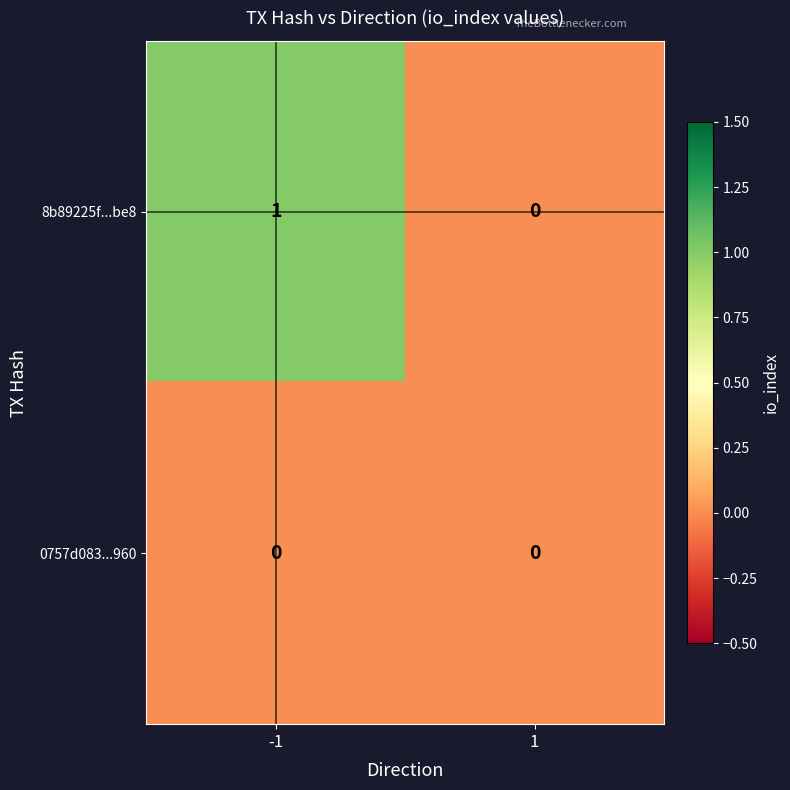

List the series in order of their overall mean, lowest first.

0757d083...960, 8b89225f...be8